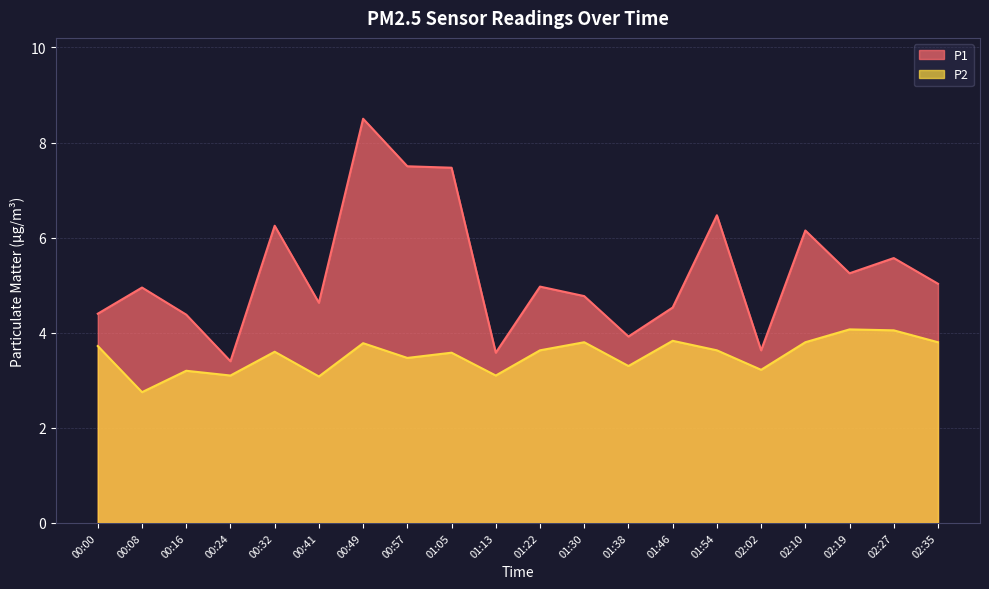

What is the difference between the second highest and minimum values in the P2 series?

1.3